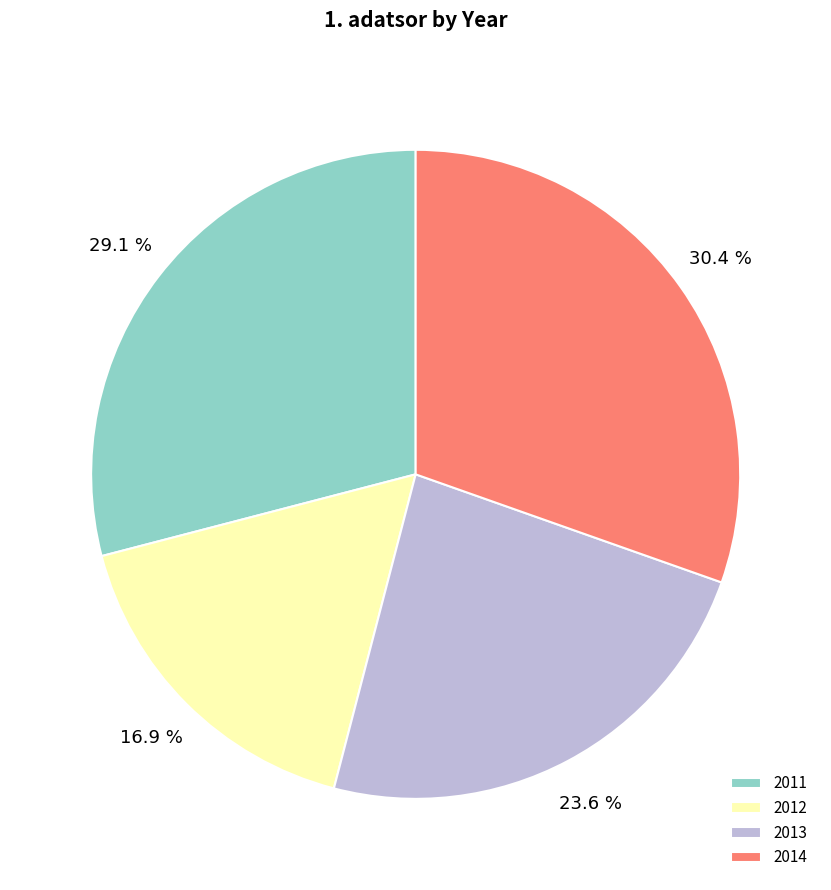

What percentage is the 2013 slice, to the nearest percent?

24%